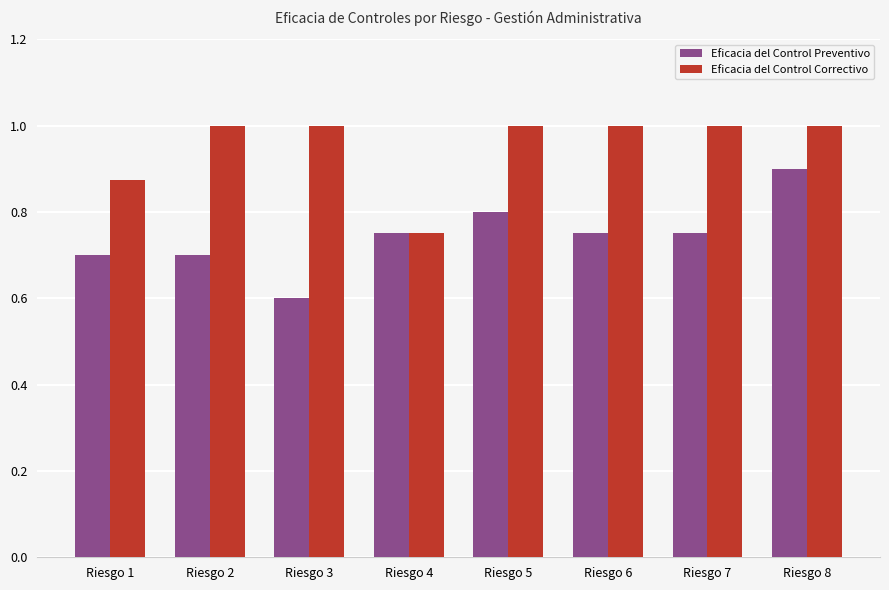

List the series in order of their peak value, lowest first.

Eficacia del Control Preventivo, Eficacia del Control Correctivo